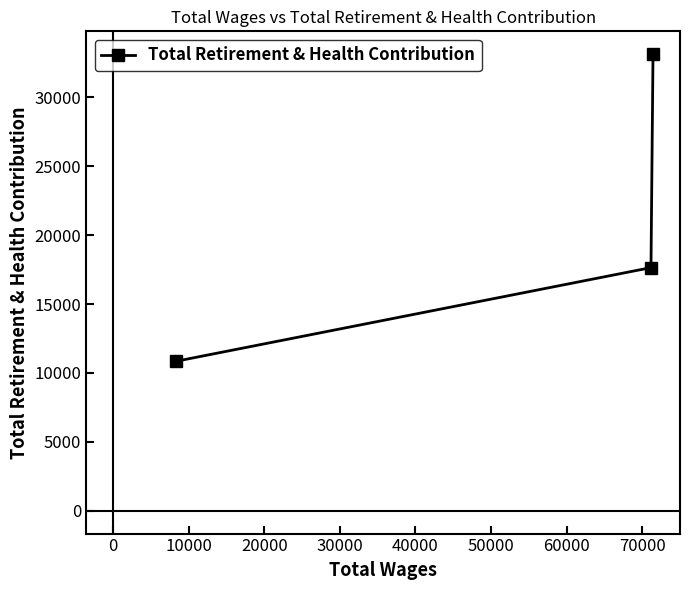

What is the value of the 3rd point from the left?

33128